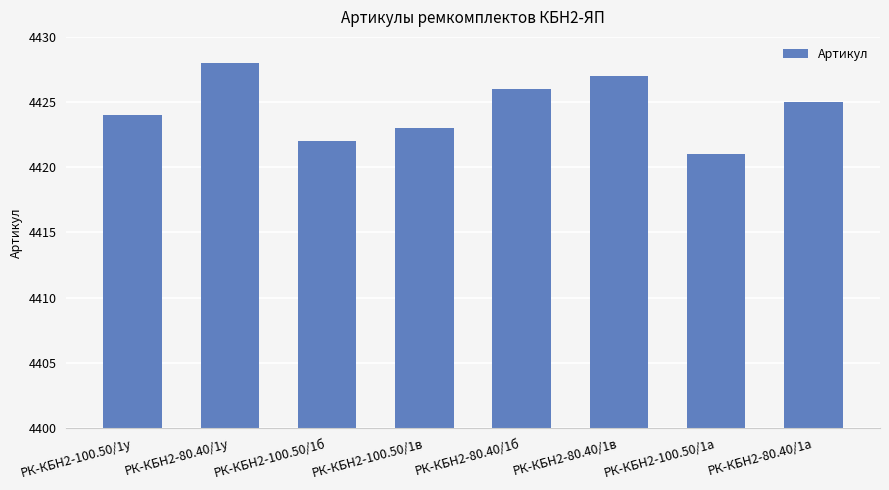

Reading left to right, what are all the values shown in this chart?

4424	4428	4422	4423	4426	4427	4421	4425